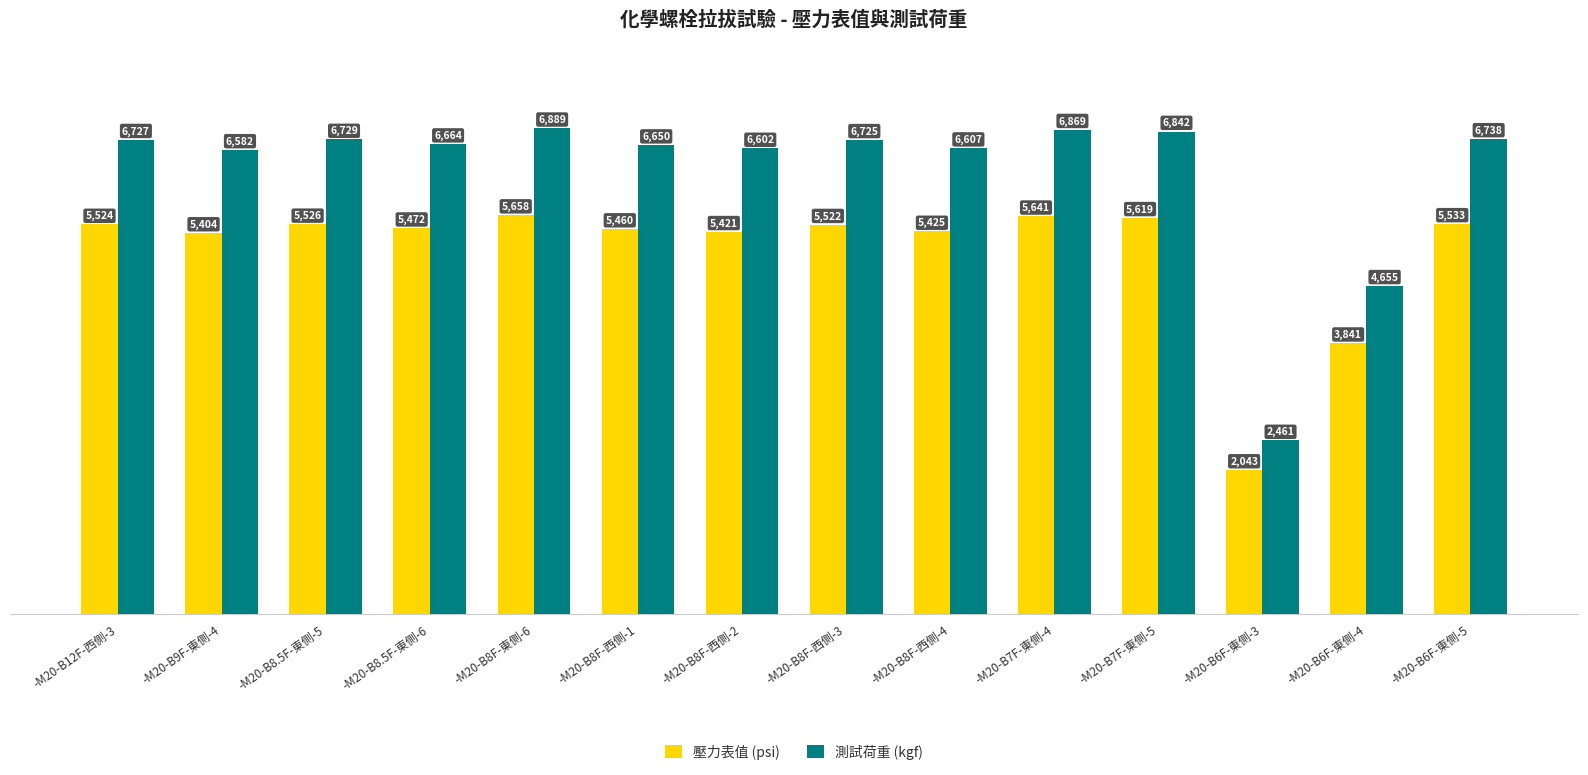

How many data points in 測試荷重 (kgf) are less than 6725?

7